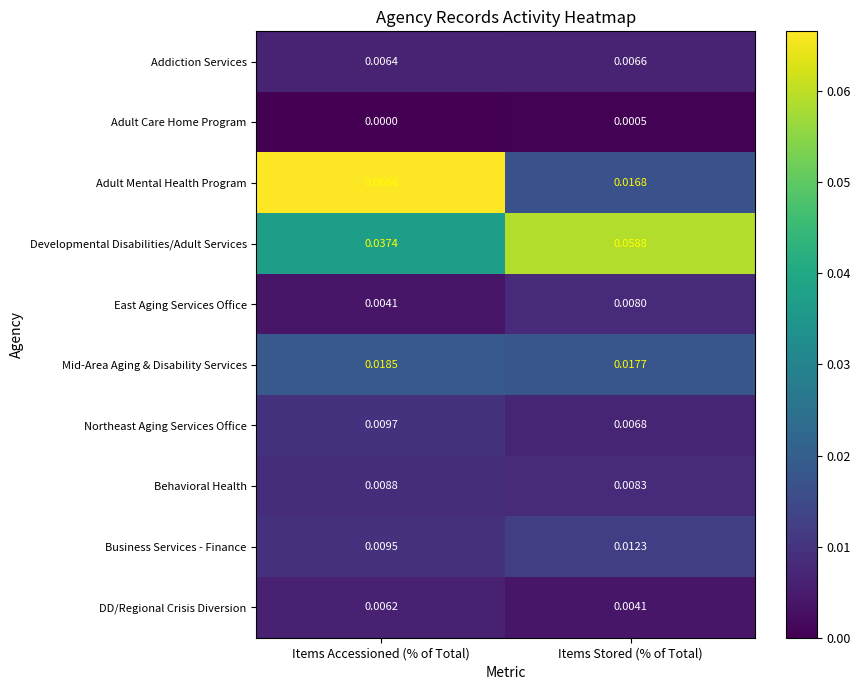

Which series has the widest spread of values?

Adult Mental Health Program